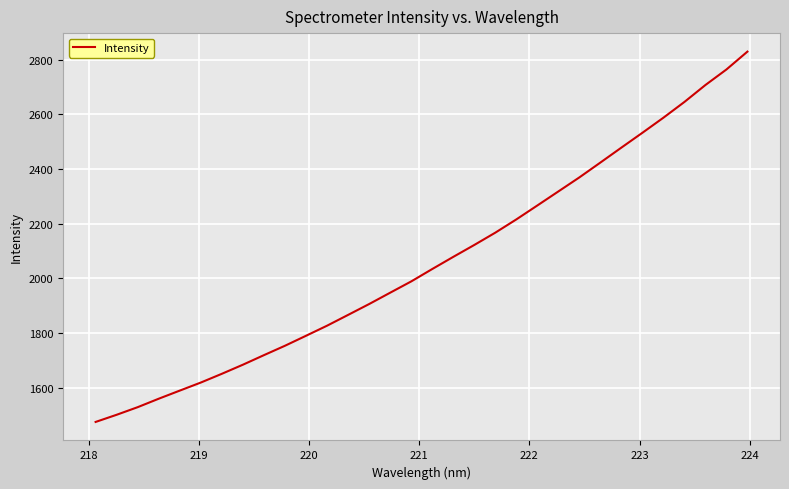

What is the maximum value shown in the chart?

2828.8